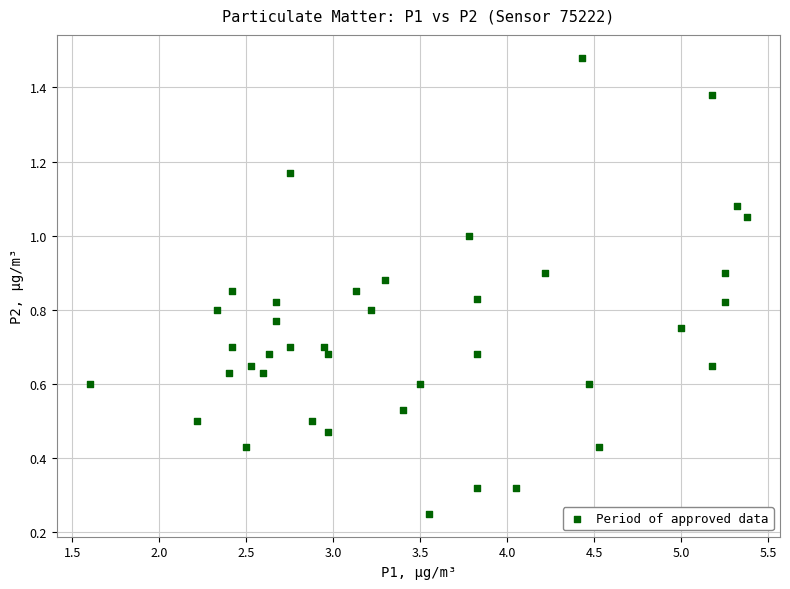

What is the range of X values (max minus min)?

3.8